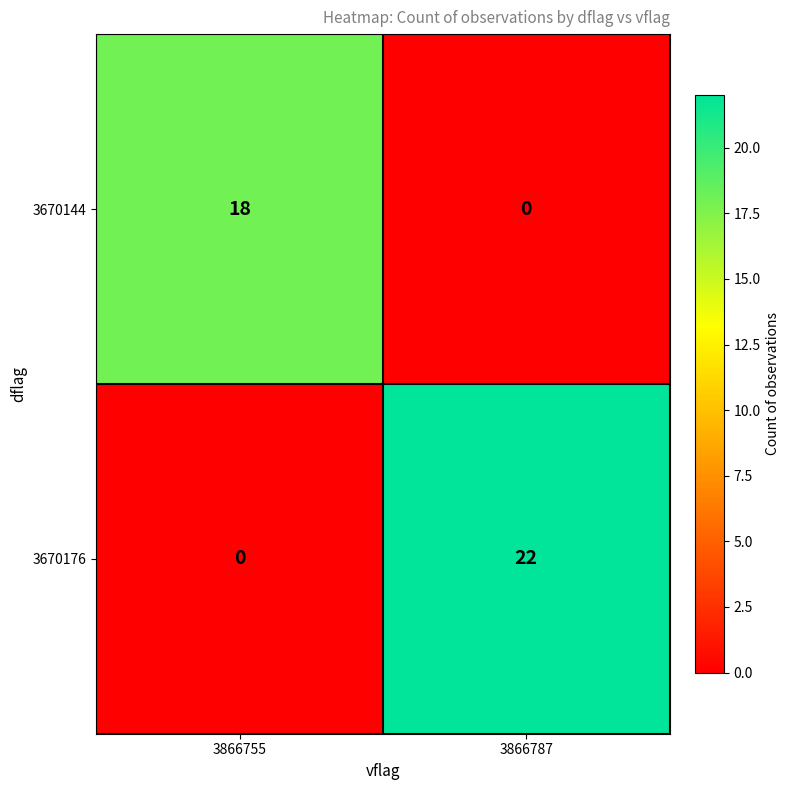

List the series in order of their peak value, highest first.

3670176, 3670144